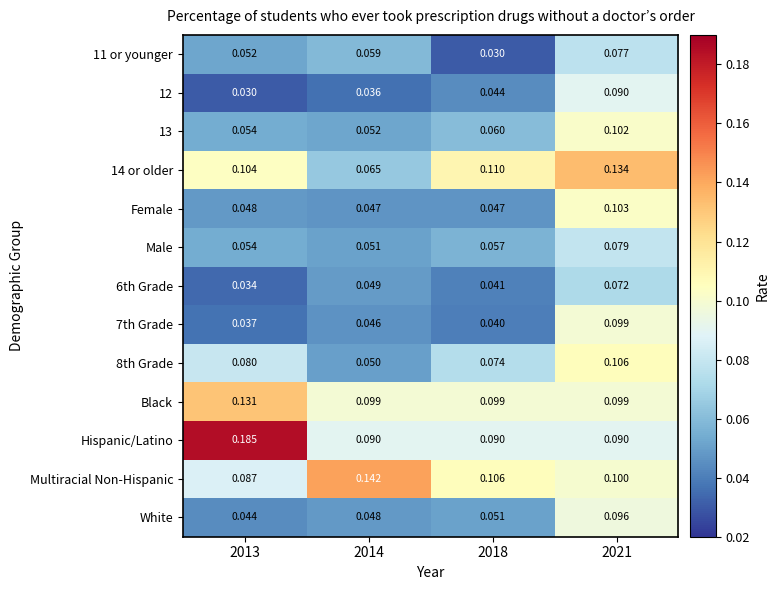

Between 2013 and 2018, which series saw the biggest shift?

Hispanic/Latino